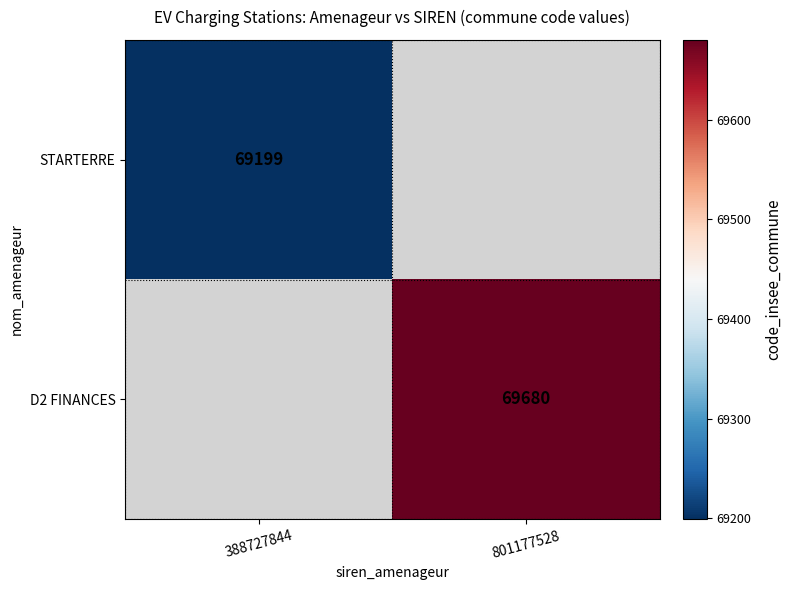

The value of D2 FINANCES at 801177528 is 69680. True or false?

True